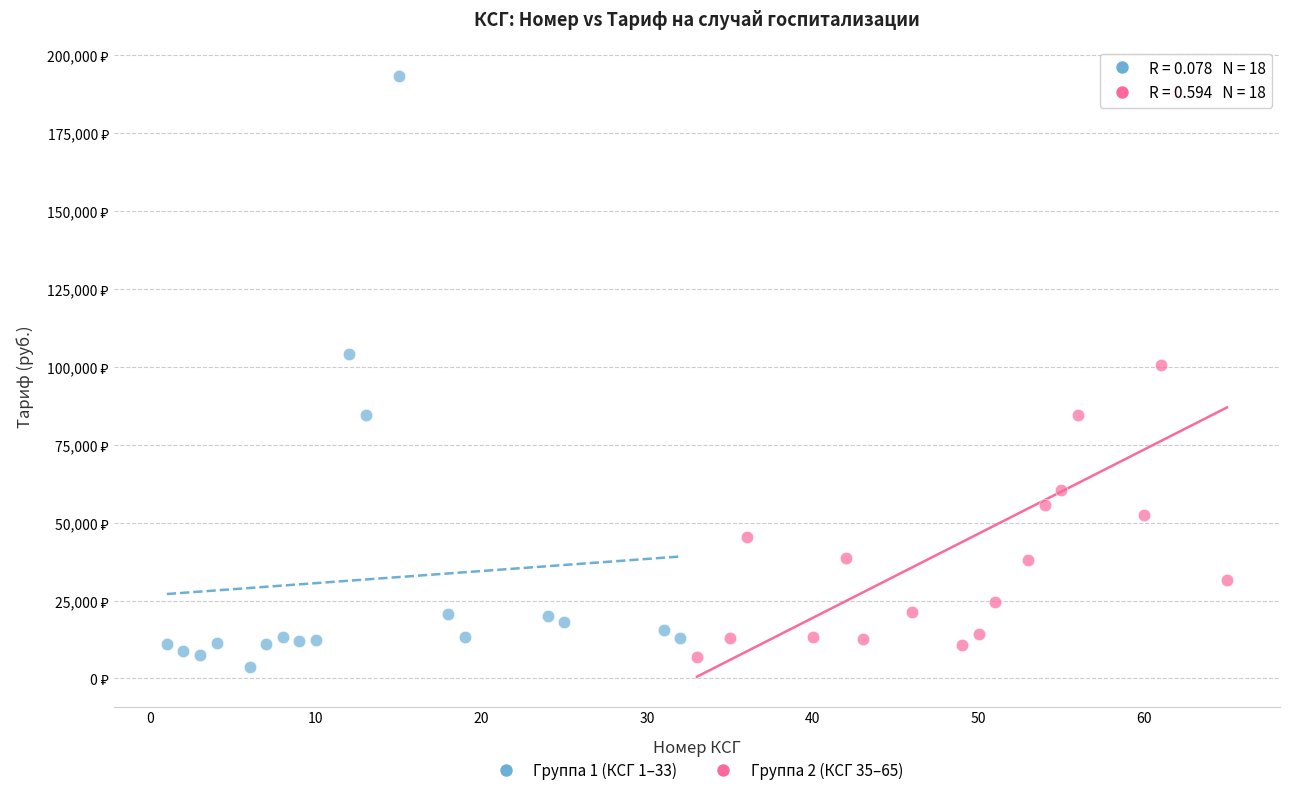

Which series reaches the minimum Y coordinate?

Группа 1 (КСГ 1–33)